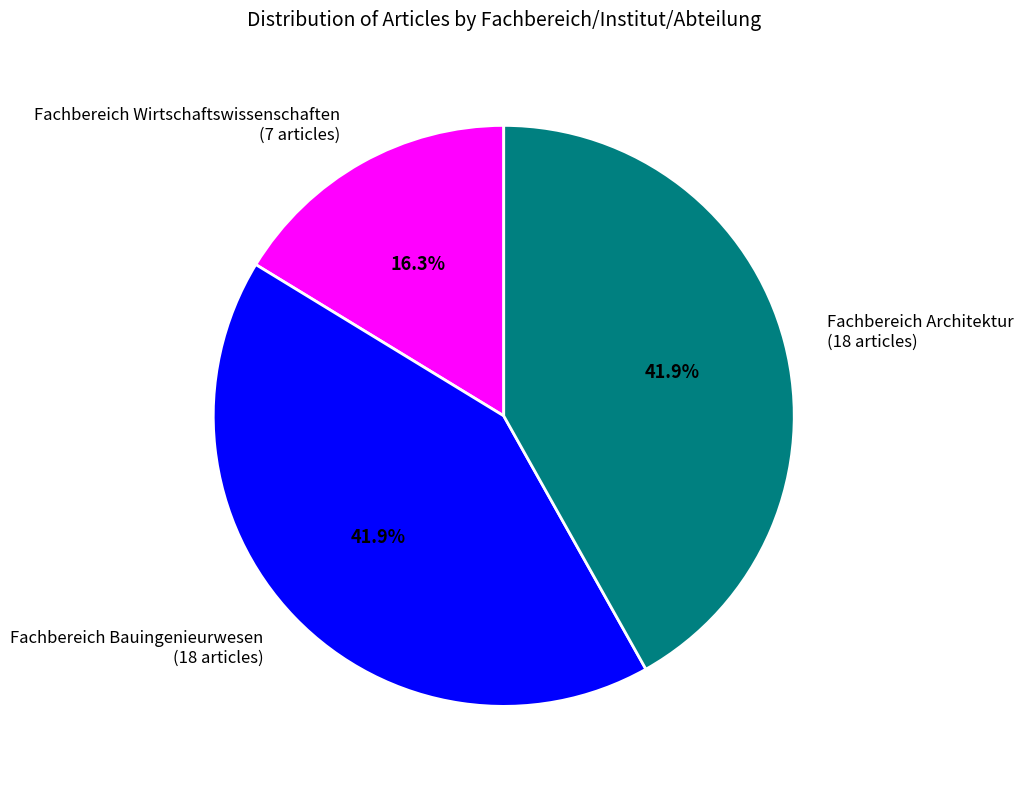

Does any single category account for the majority?

No